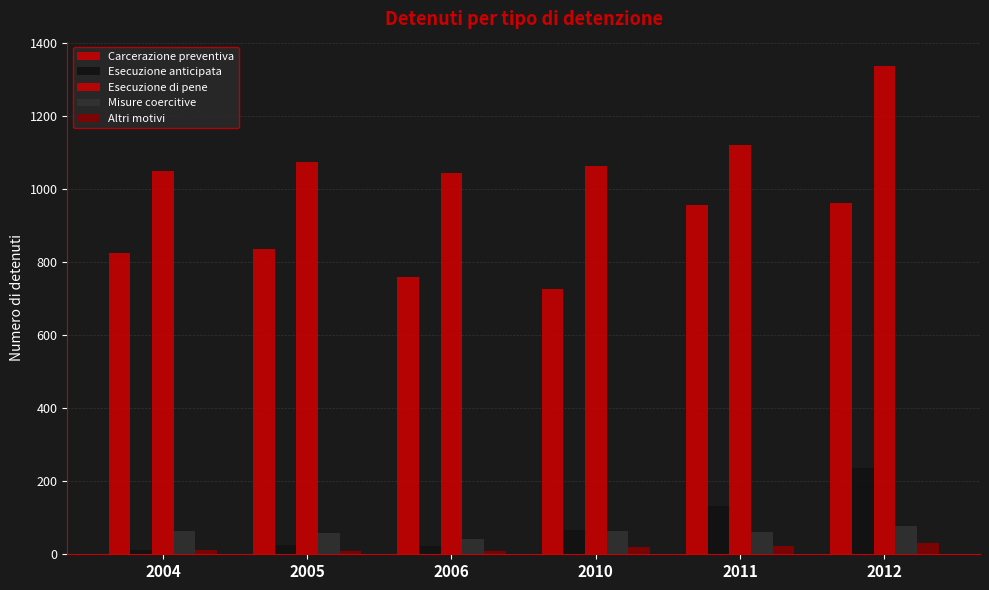

Rank the series at 2012 from lowest to highest value.

Altri motivi, Misure coercitive, Esecuzione anticipata, Carcerazione preventiva, Esecuzione di pene